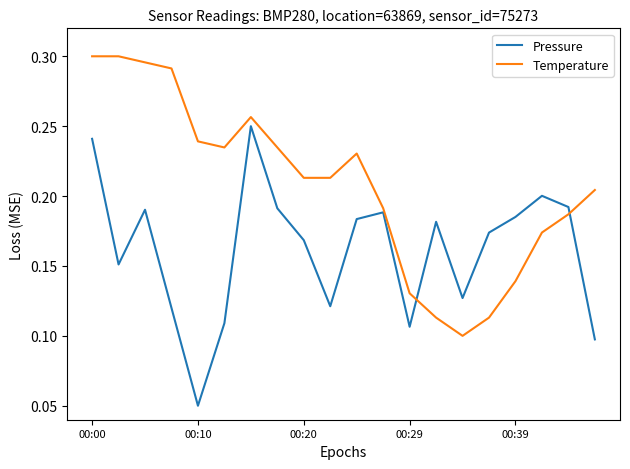

Which series ends up on top after the final intersection of Pressure and Temperature?

Temperature